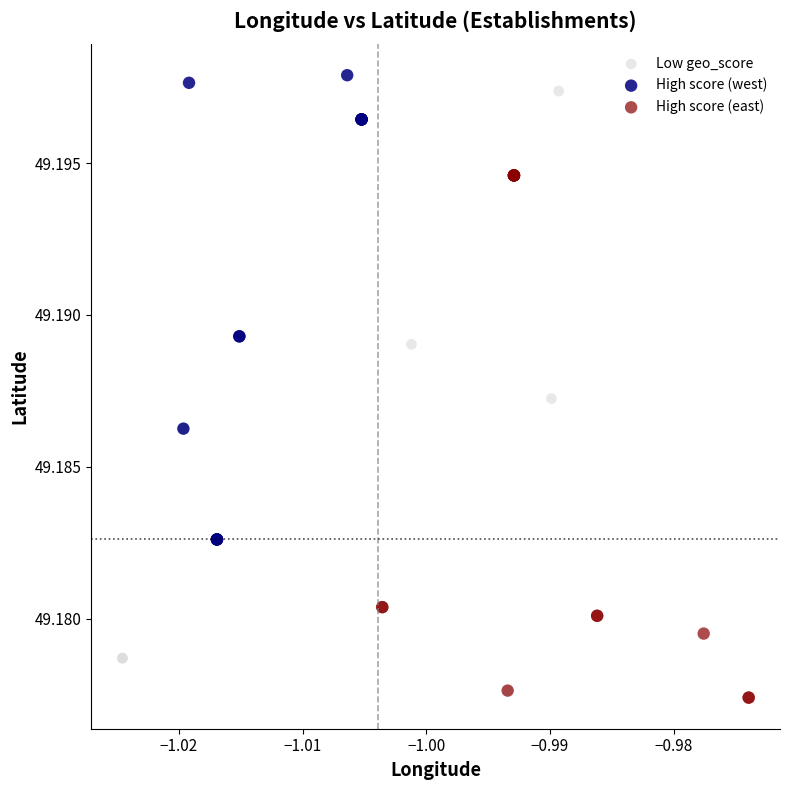

What are all the series names shown in the legend?

Low geo_score, High score (west), High score (east)